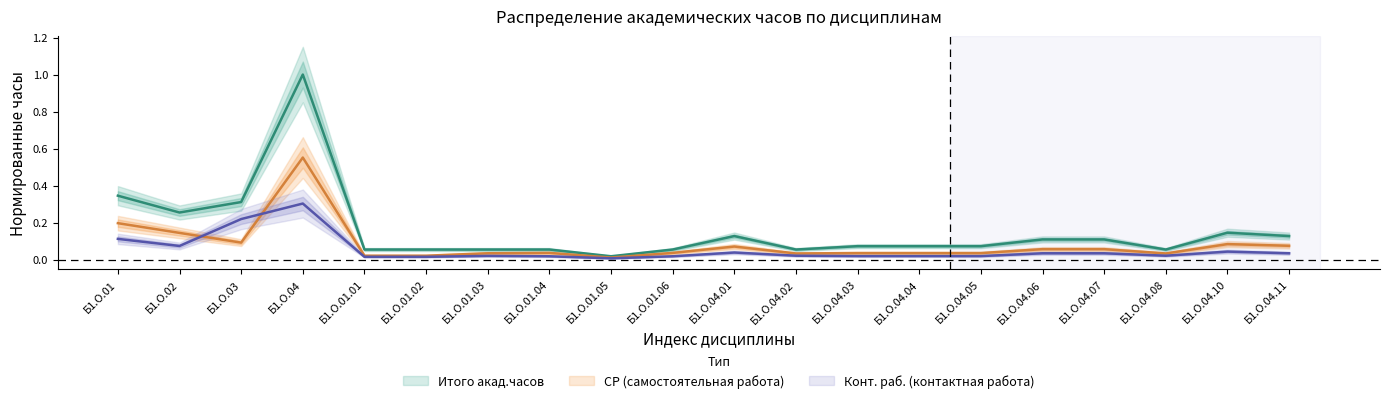

True or false: Конт. раб. has more than 2 points higher than both neighbors.

True